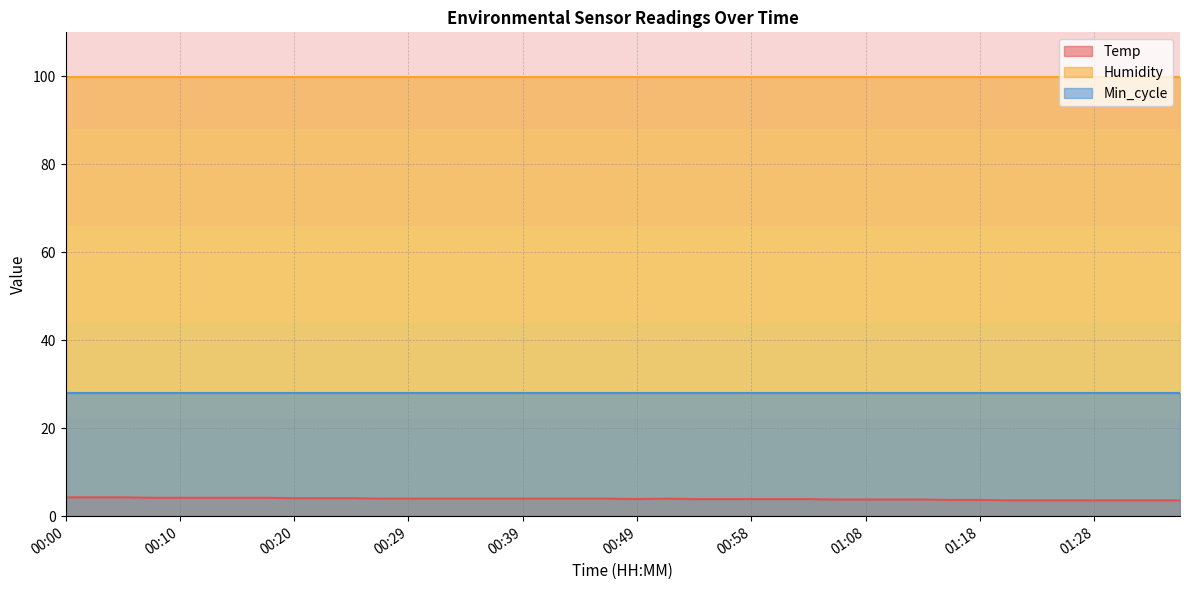

Rank the series at 00:29 from lowest to highest value.

Temp, Min_cycle, Humidity